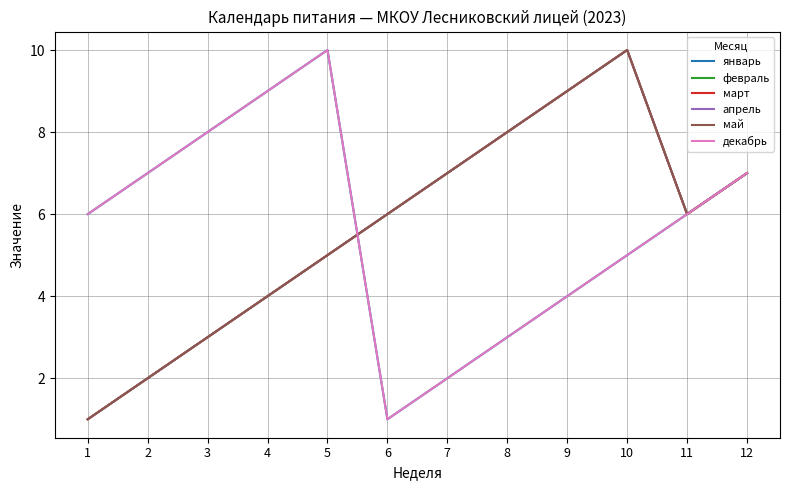

In май, how many points are lower than both neighbors (excluding endpoints)?

1